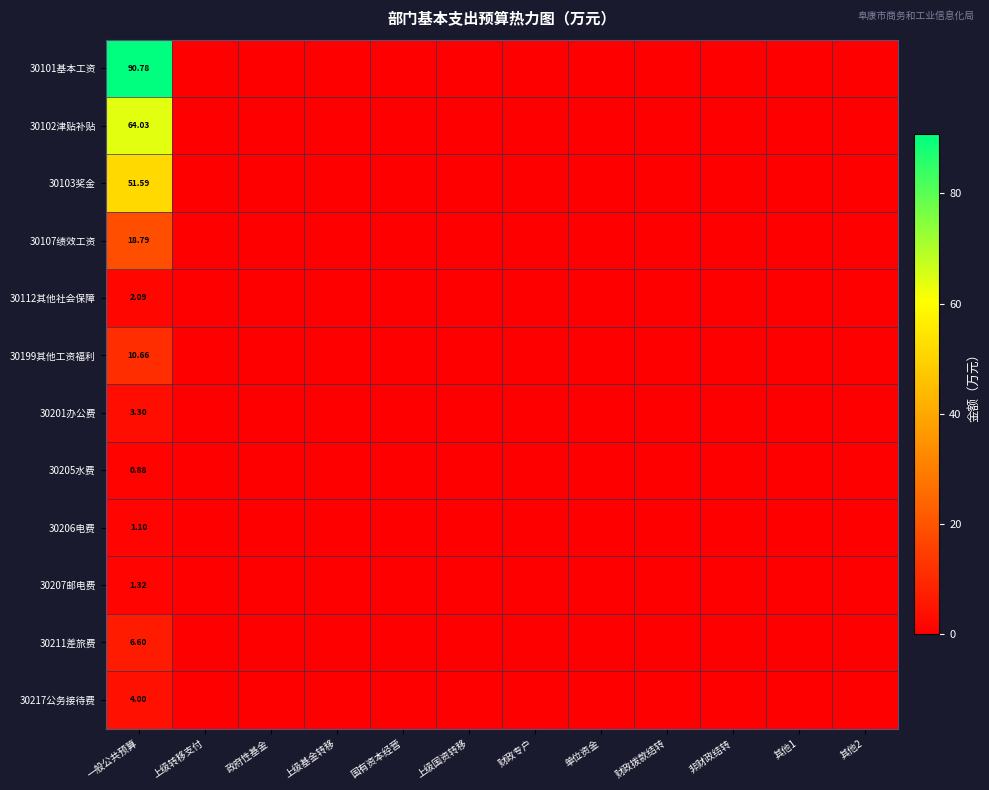

At which category does the chart reach its peak across all series?

一般公共预算